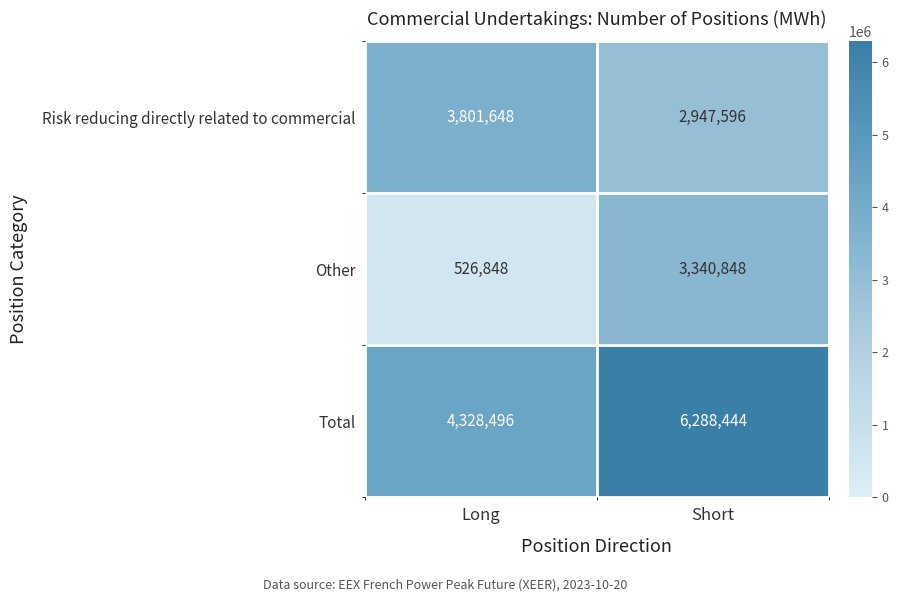

True or false: Other has a value of 841455 at Long.

False